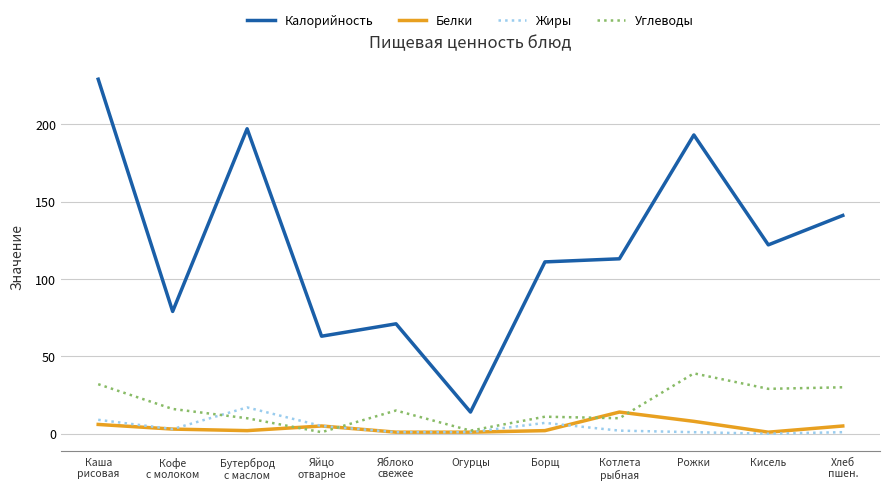

Which series has the largest total across all categories?

Калорийность